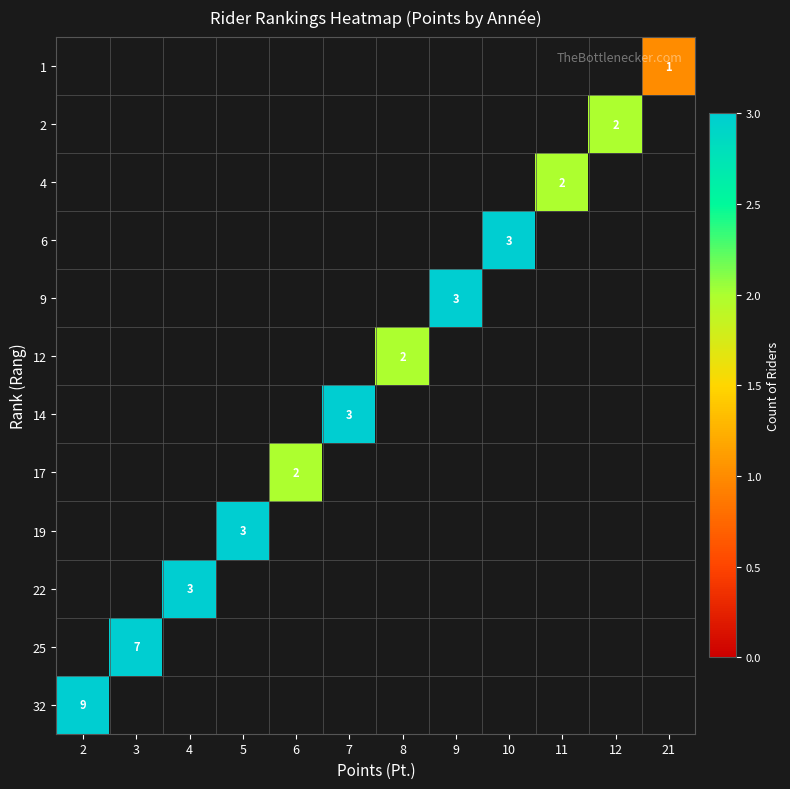

The 6 series shows 4 at 10. True or false?

False